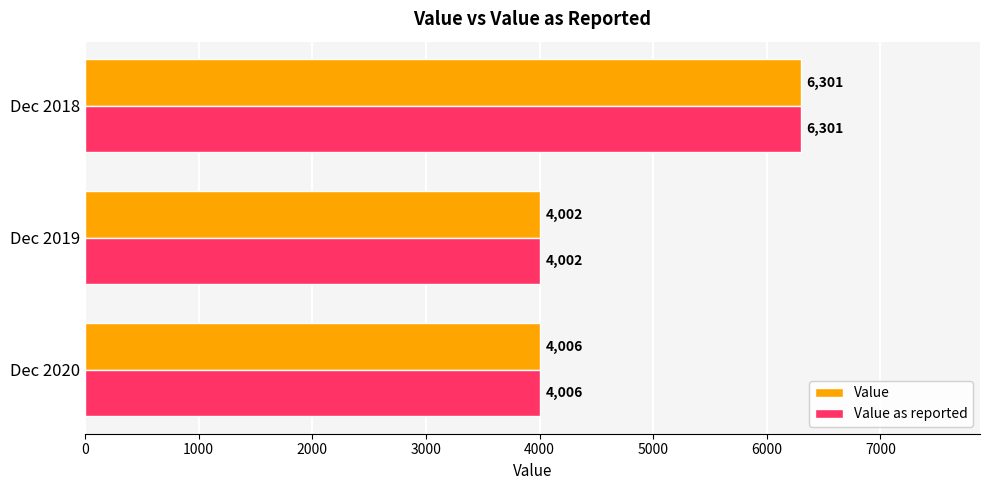

What is the minimum value for Value as reported?

4002